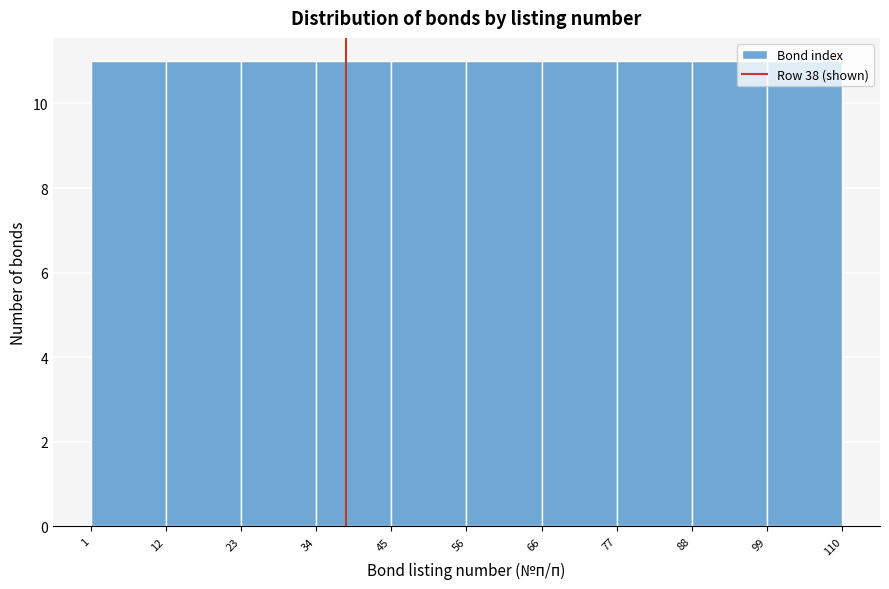

Reading left to right, list every bar in this chart as the range it spans on the x-axis followed by its height. The values are not printed on the chart, so give them approximately, as read against the axis.

1 to 12: 11
12 to 23: 11
23 to 34: 11
34 to 45: 11
45 to 56: 11
56 to 66: 11
66 to 77: 11
77 to 88: 11
88 to 99: 11
99 to 110: 11